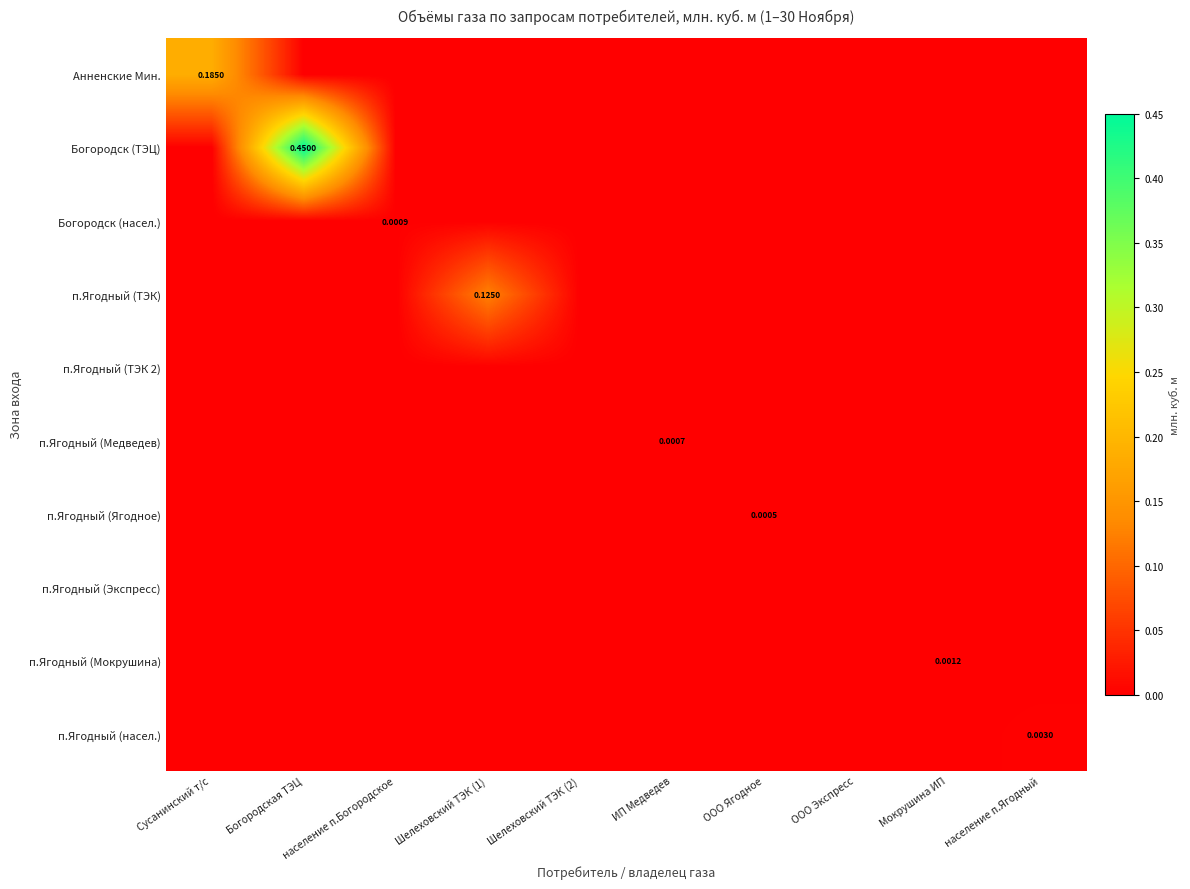

Which has a higher value, население п.Богородское or население п.Ягодный?

население п.Богородское